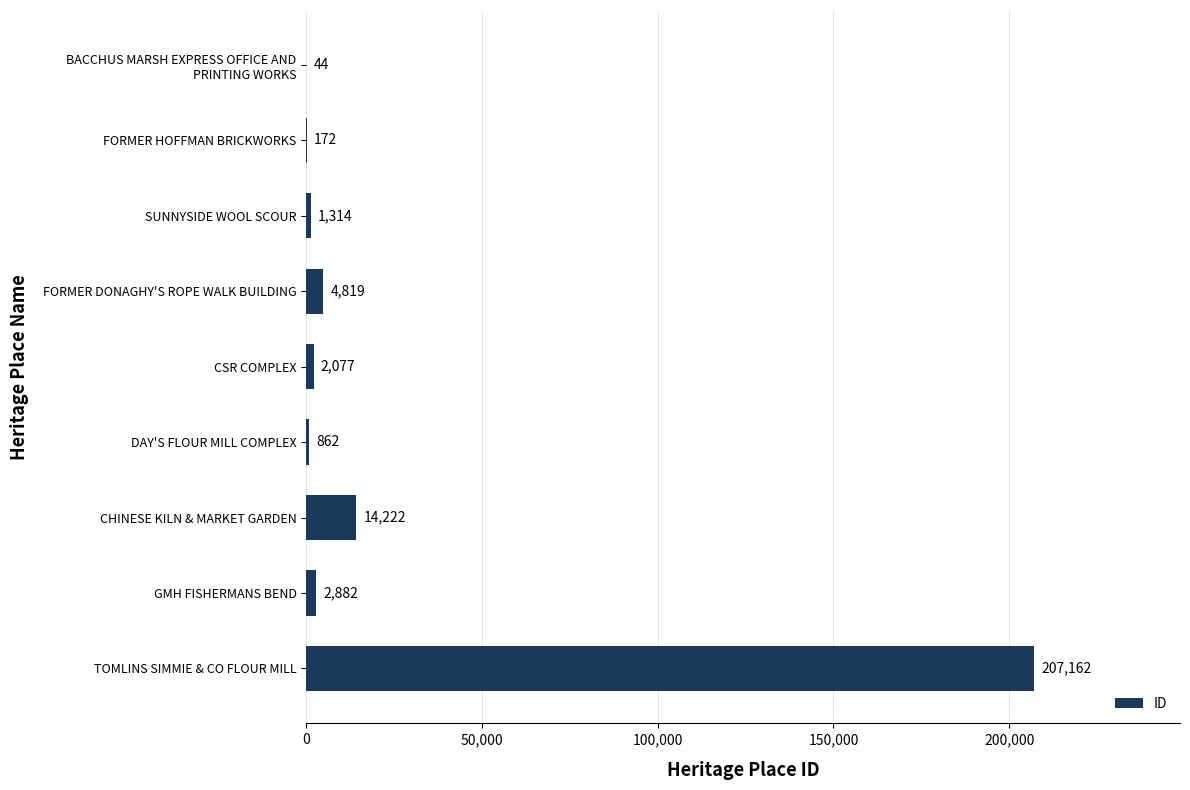

The chart shows a value of 25090 at CHINESE KILN & MARKET GARDEN. True or false?

False